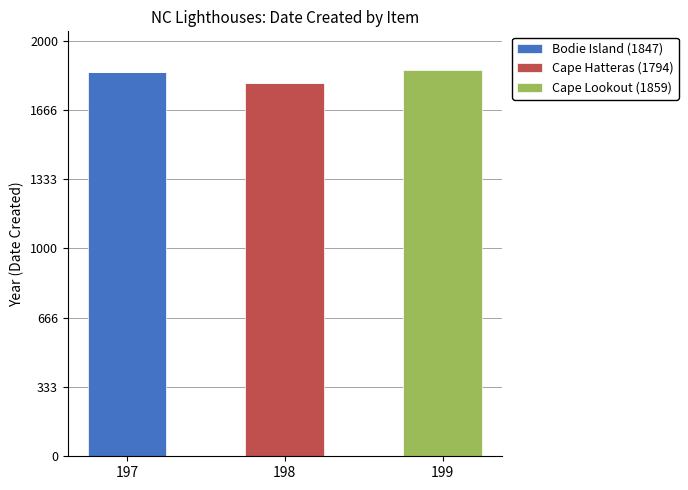

What is the total value across all series at 198?

1794